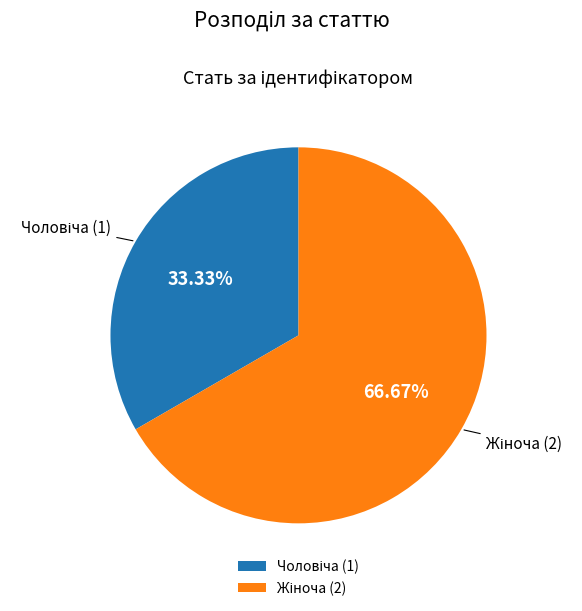

Is there a majority slice in this chart?

Yes